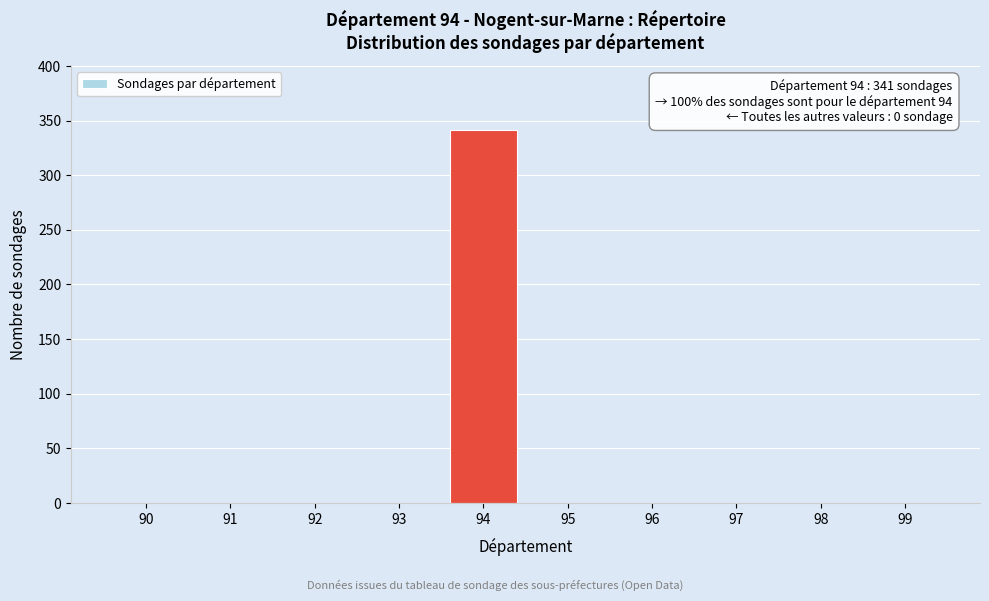

True or false: the data shows 452 at 94.

False